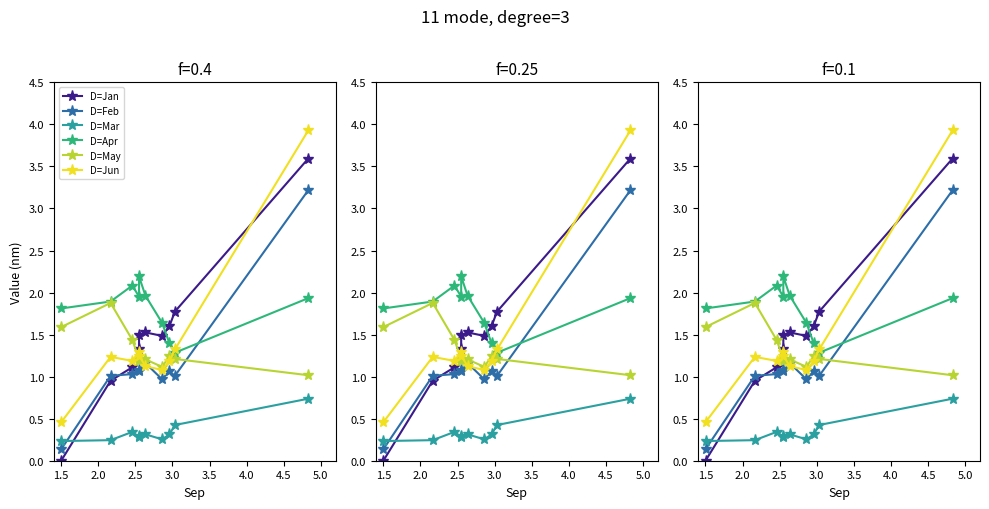

Which has a higher value, 2.5 or 1.5?

2.5